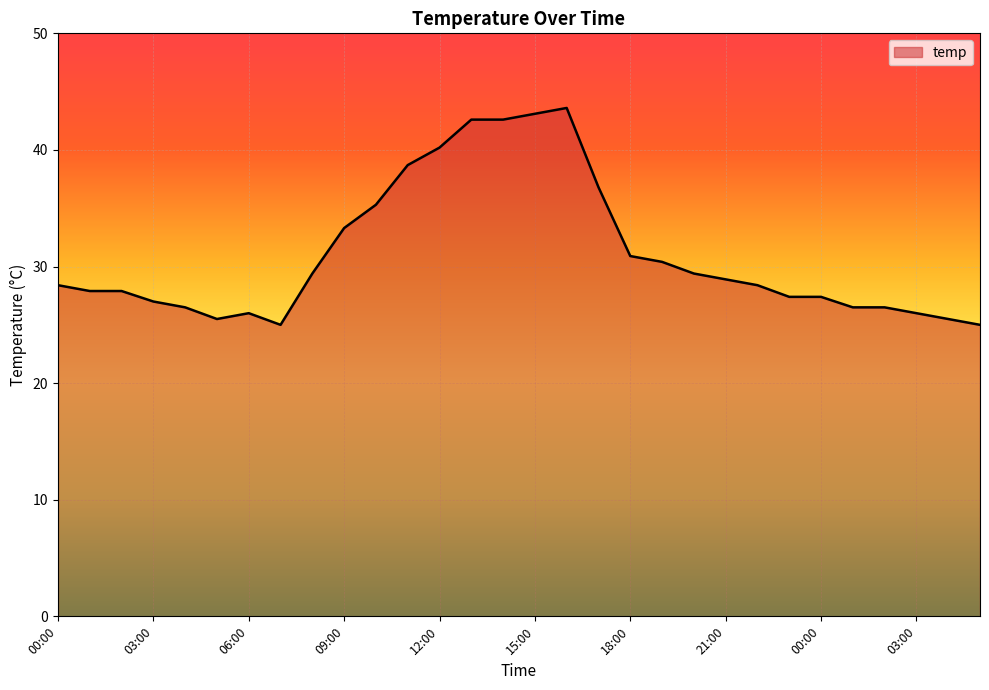

What is the smallest value displayed?

25.0